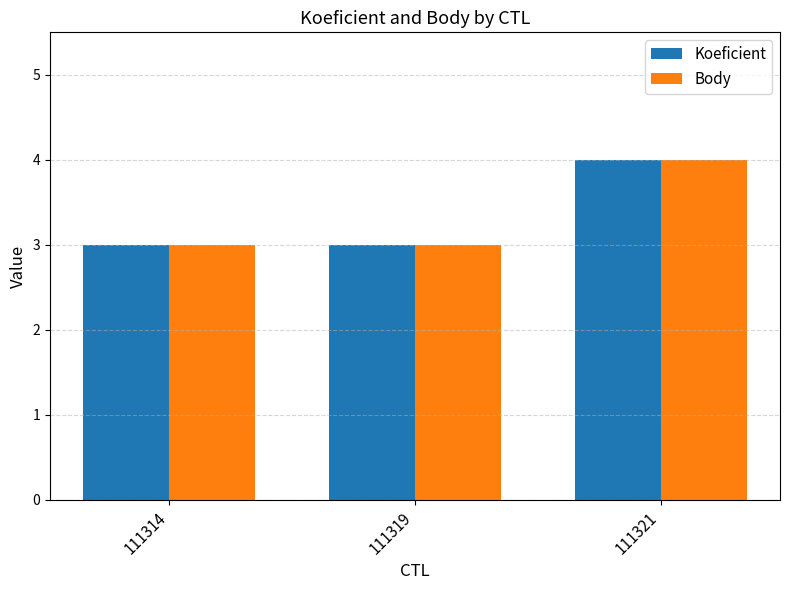

Is the value of Body at 111319 greater than the value of Koeficient at 111321?

No